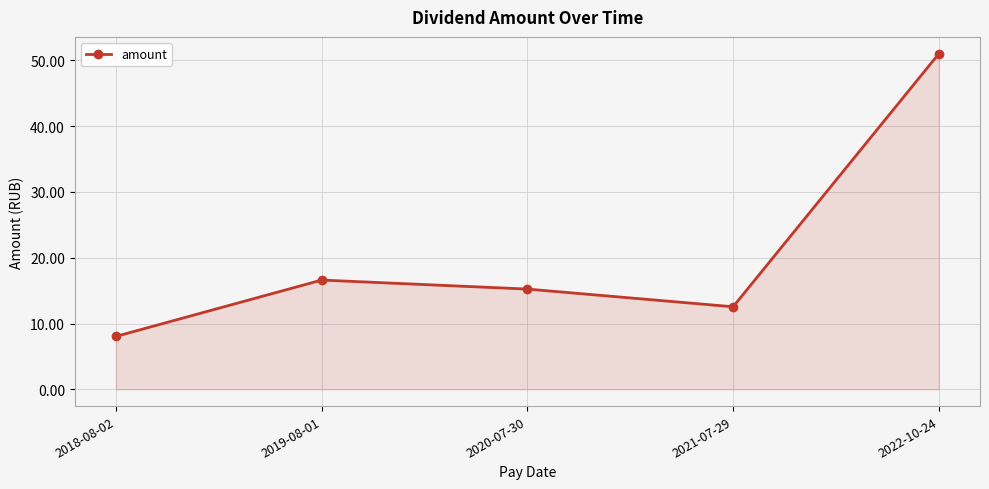

What is the average value?

20.7